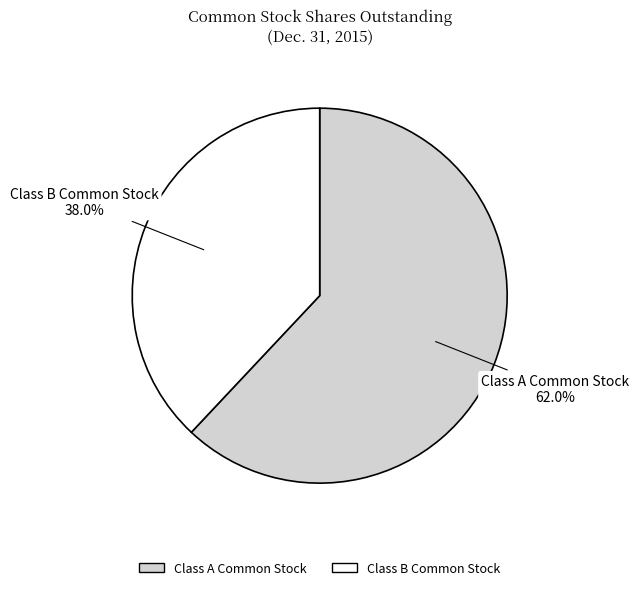

To the nearest percent, what portion does Class B Common Stock represent?

38%